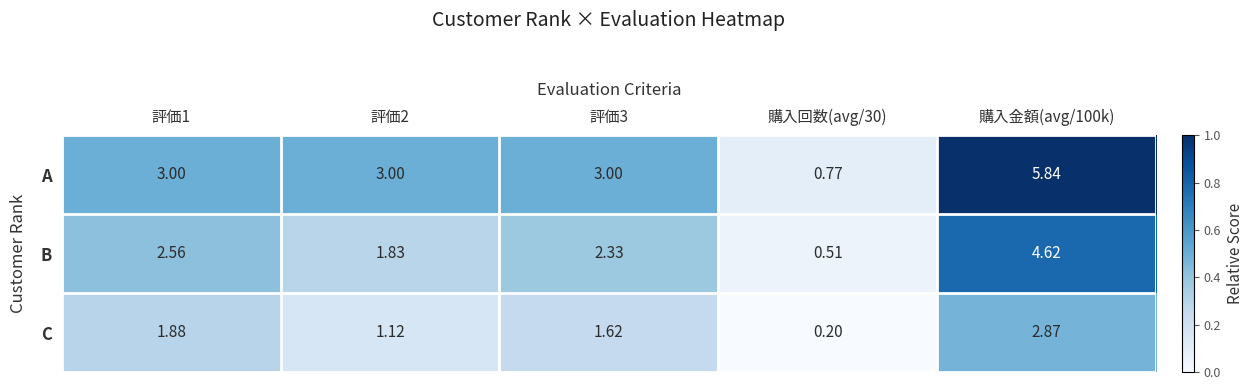

Rank the series by their maximum value, from highest to lowest.

A, B, C